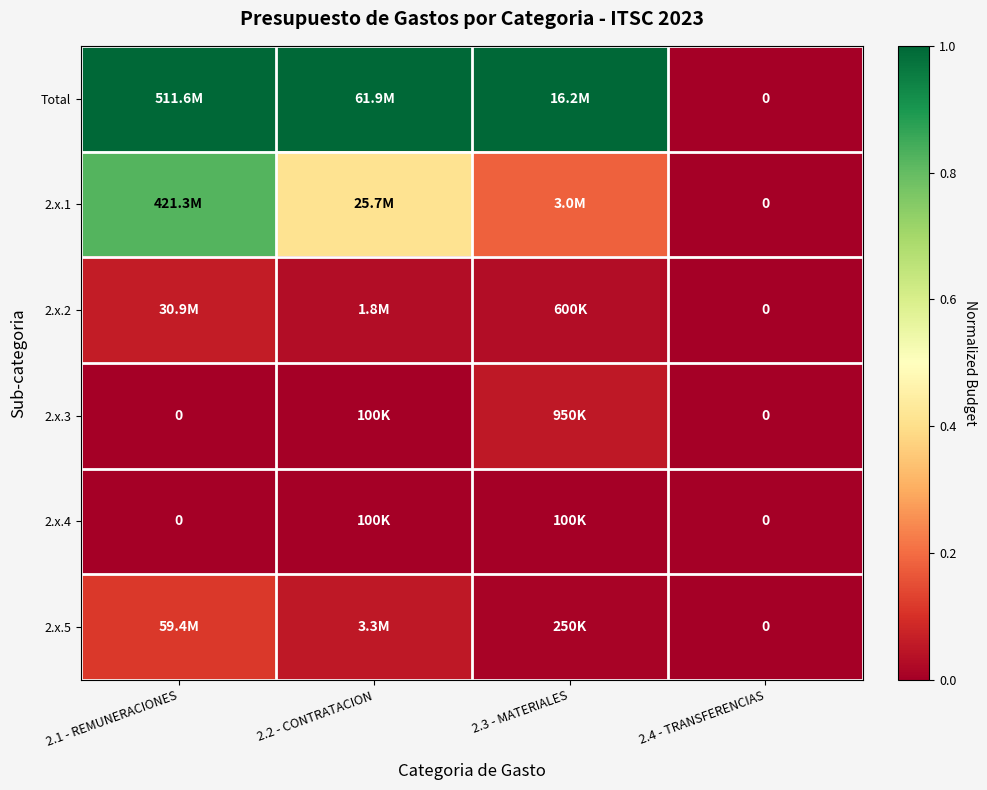

At which category is the sum across all series the highest?

2.1 - REMUNERACIONES